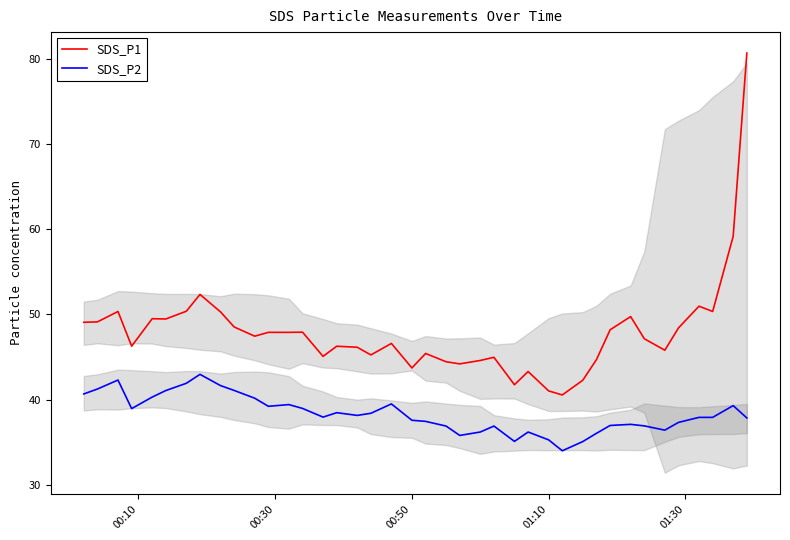

What is the highest value of the SDS_P2 series?

43.0